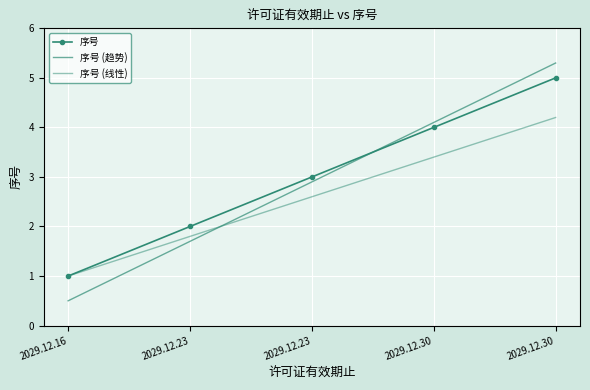

Rank the series at 2029.12.23 from lowest to highest value.

序号 (趋势), 序号 (线性), 序号